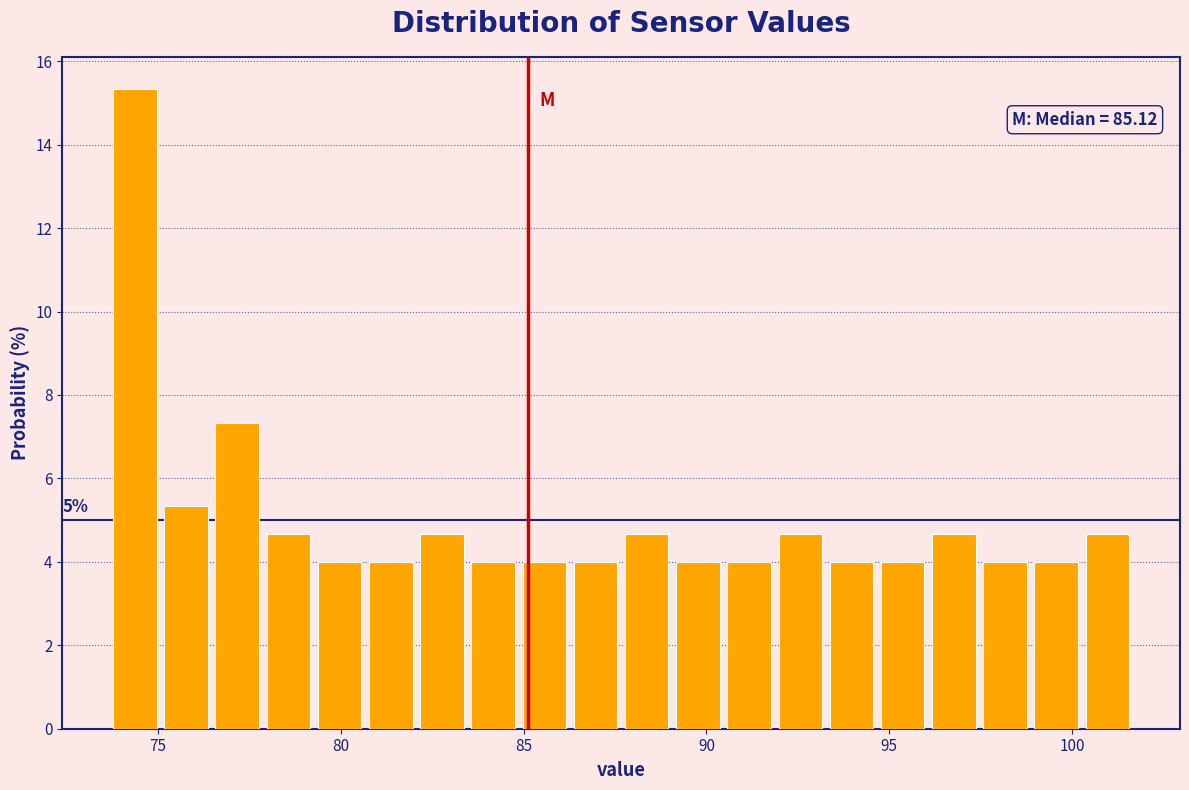

Around what value on the x-axis is the tallest bar? Give the approximate position of its centre, as read against the axis.

74.5